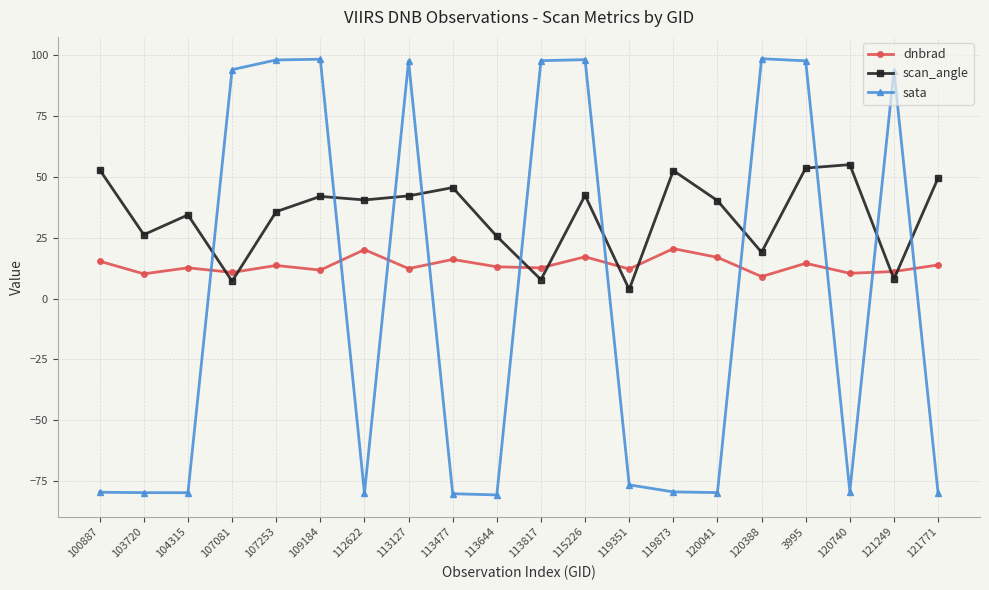

Between which two adjacent categories do dnbrad and sata first intersect?

104315 and 107081